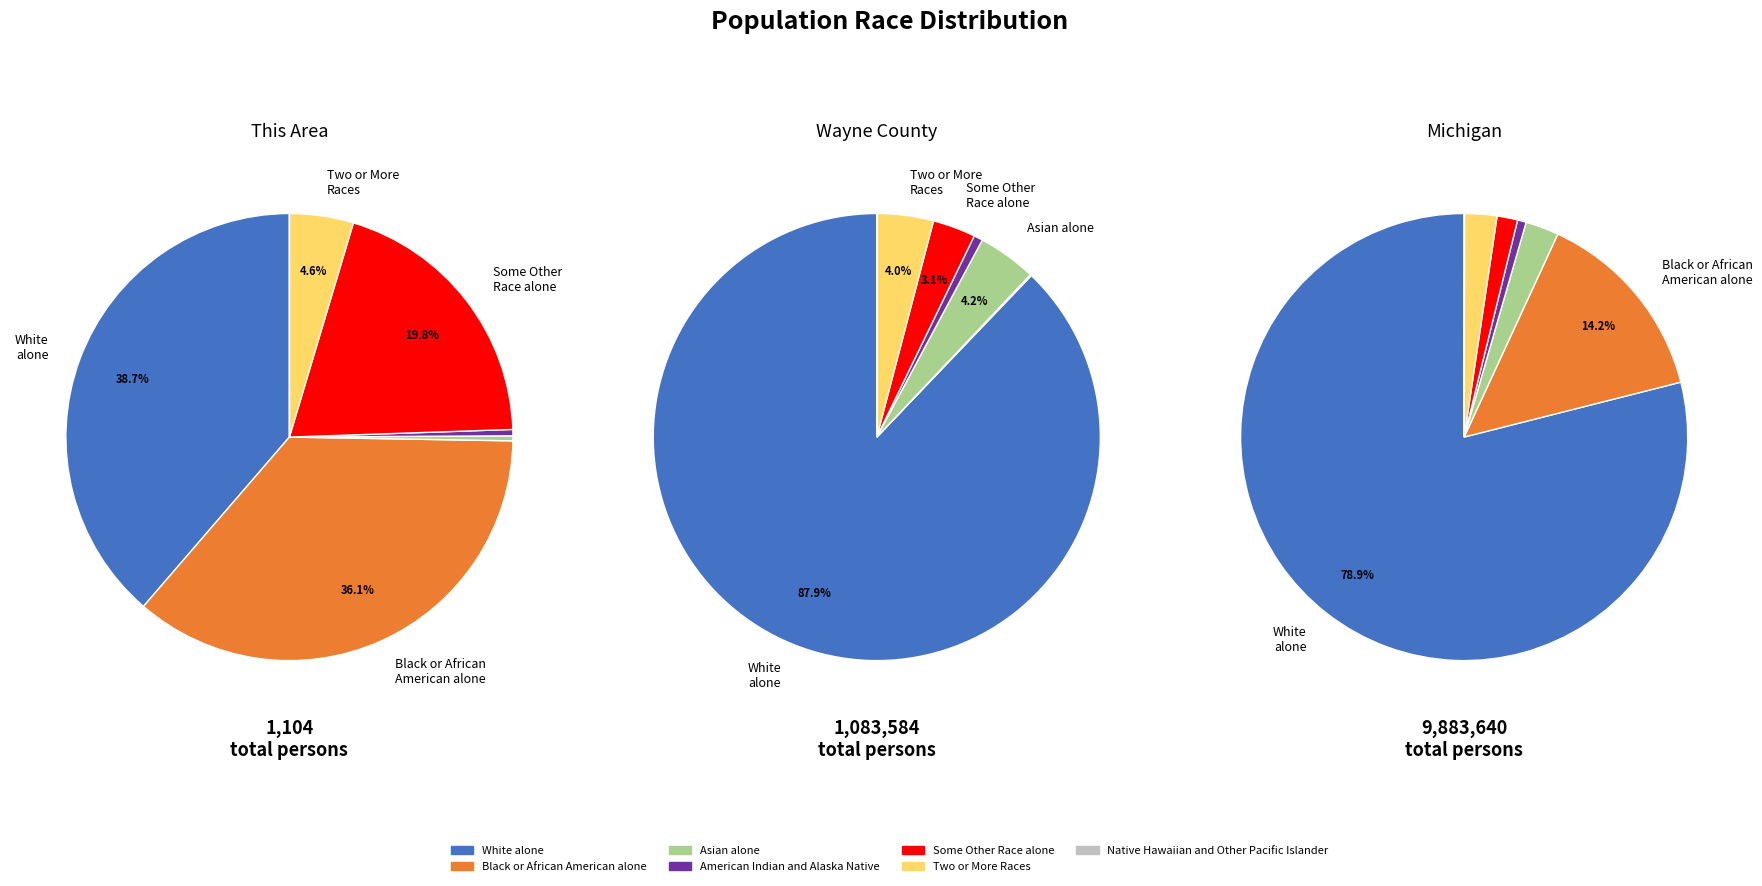

Rank the categories by This Area value from lowest to highest.

Native Hawaiian and Other Pacific Islander, Asian alone, American Indian and Alaska Native, Two or More Races, Some Other Race alone, Black or African American alone, White alone